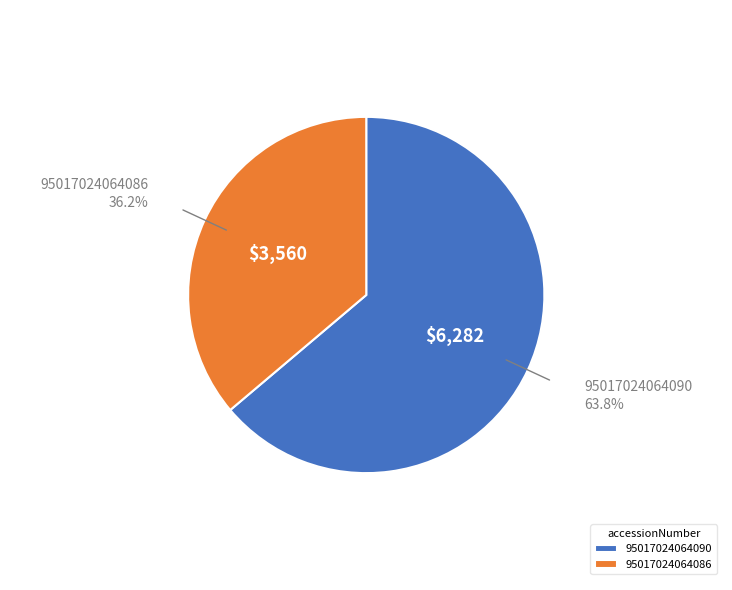

Which category has the smallest portion of the pie?

95017024064086